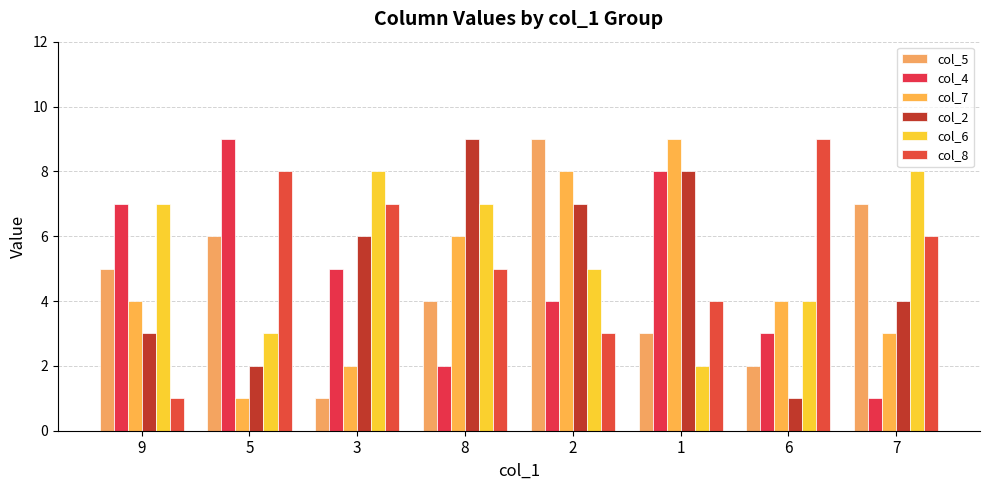

What is the average value of the col_6 series?

6